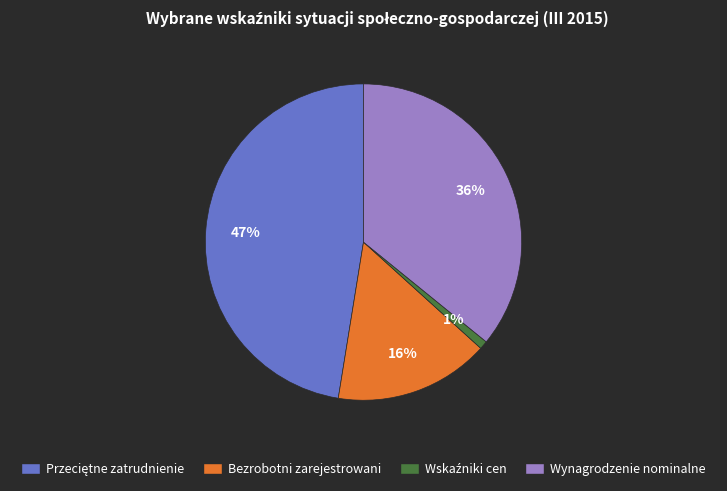

To the nearest percent, what is the difference between the Wynagrodzenie nominalne and Bezrobotni zarejestrowani slice percentages?

20%